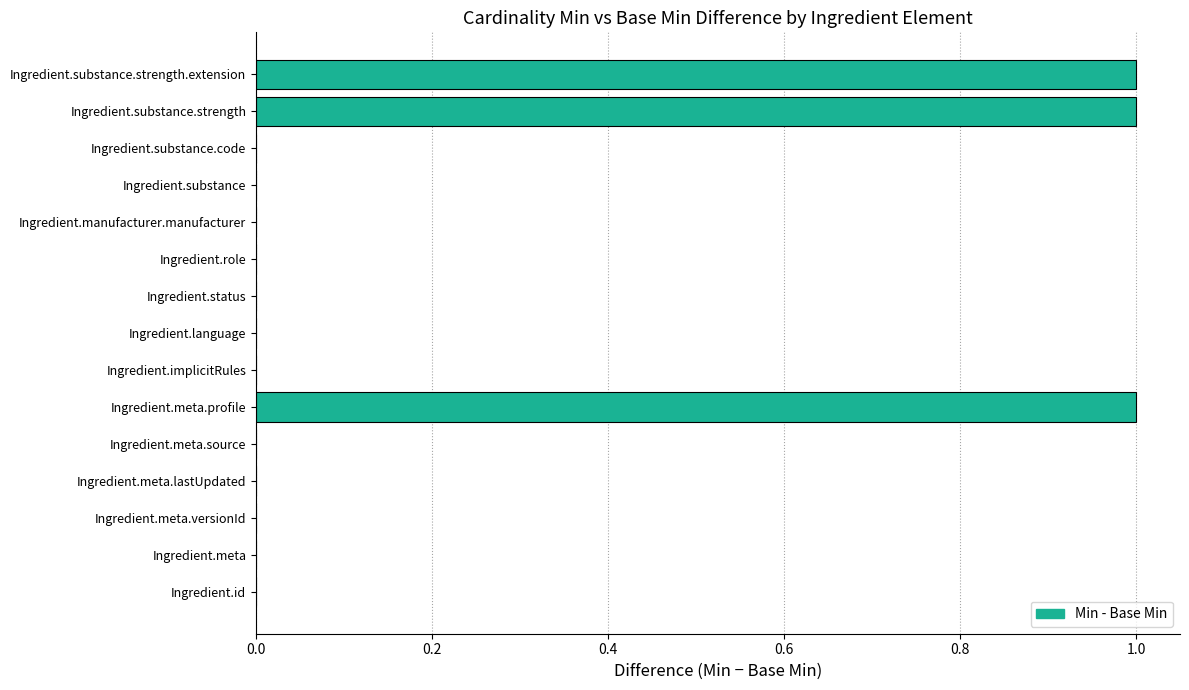

Between Ingredient.meta.profile and Ingredient.language, which is larger?

Ingredient.meta.profile